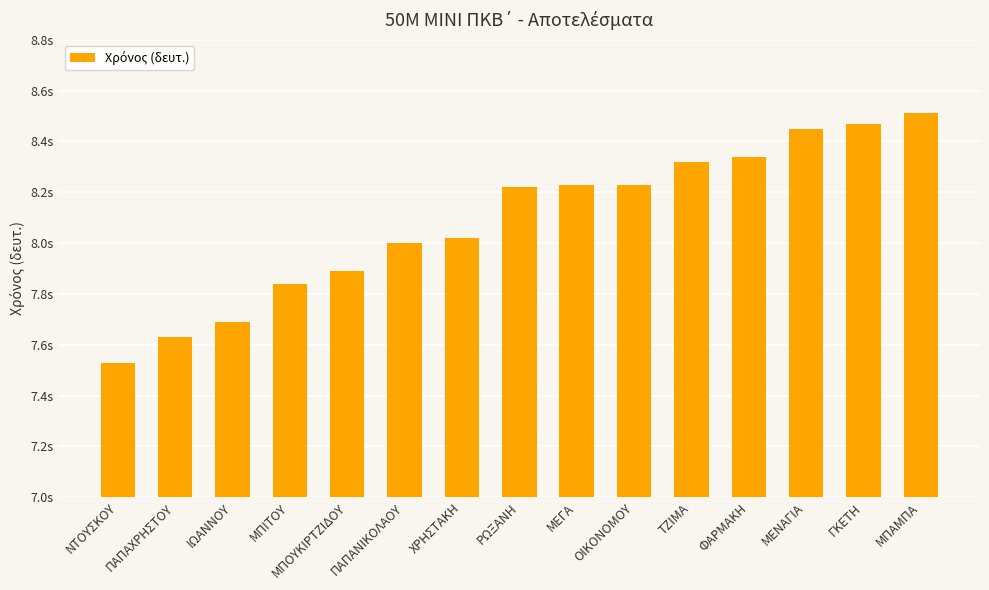

Are the bars horizontal?

No